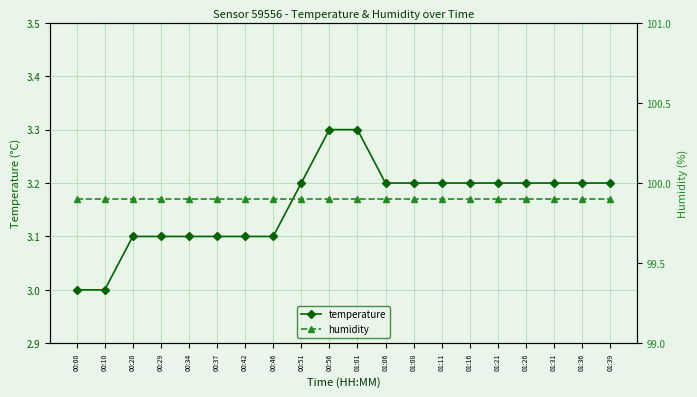

True or false: humidity has a value of 99.9 at 00:34.

True